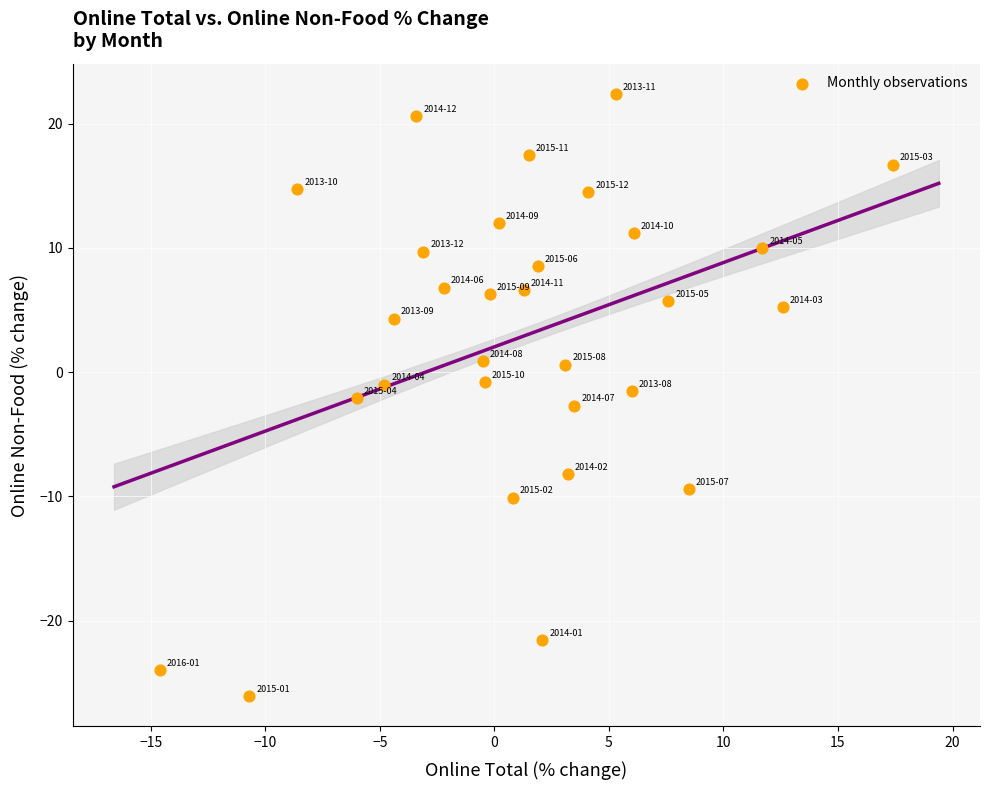

What is the range of X values (max minus min)?

32.0